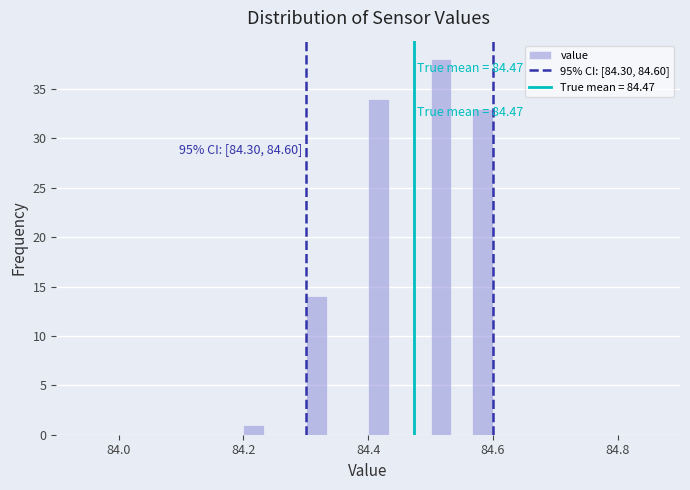

Read against the x-axis, roughly where is the centre of the tallest bar?

84.52